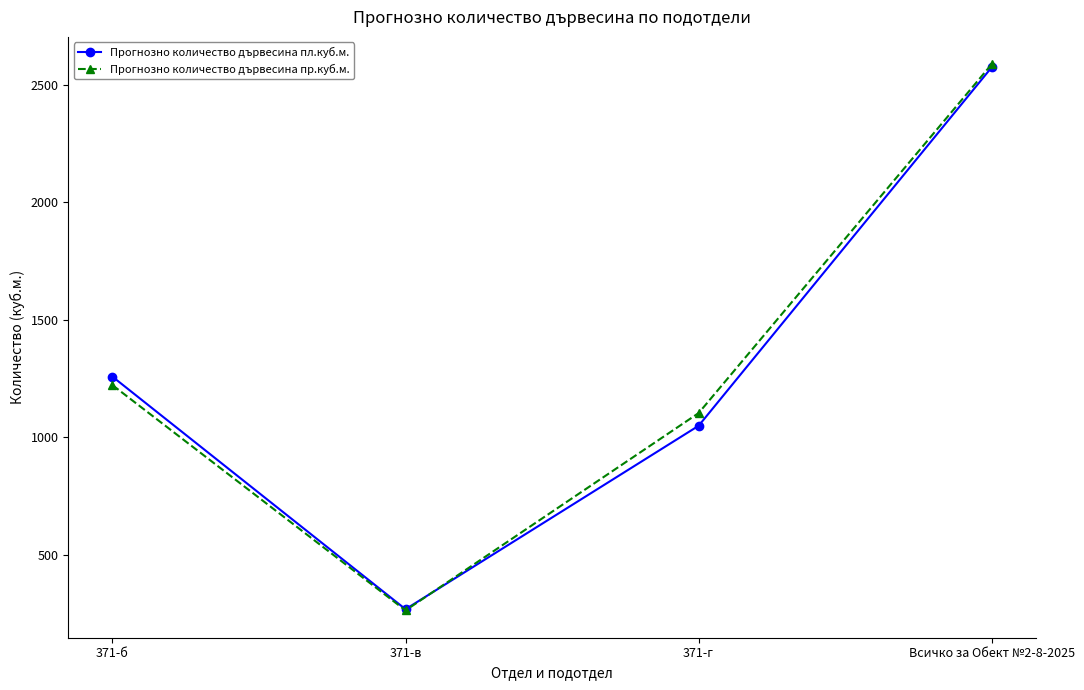

Where is the first local minimum for Прогнозно количество дървесина пр.куб.м.?

371-в